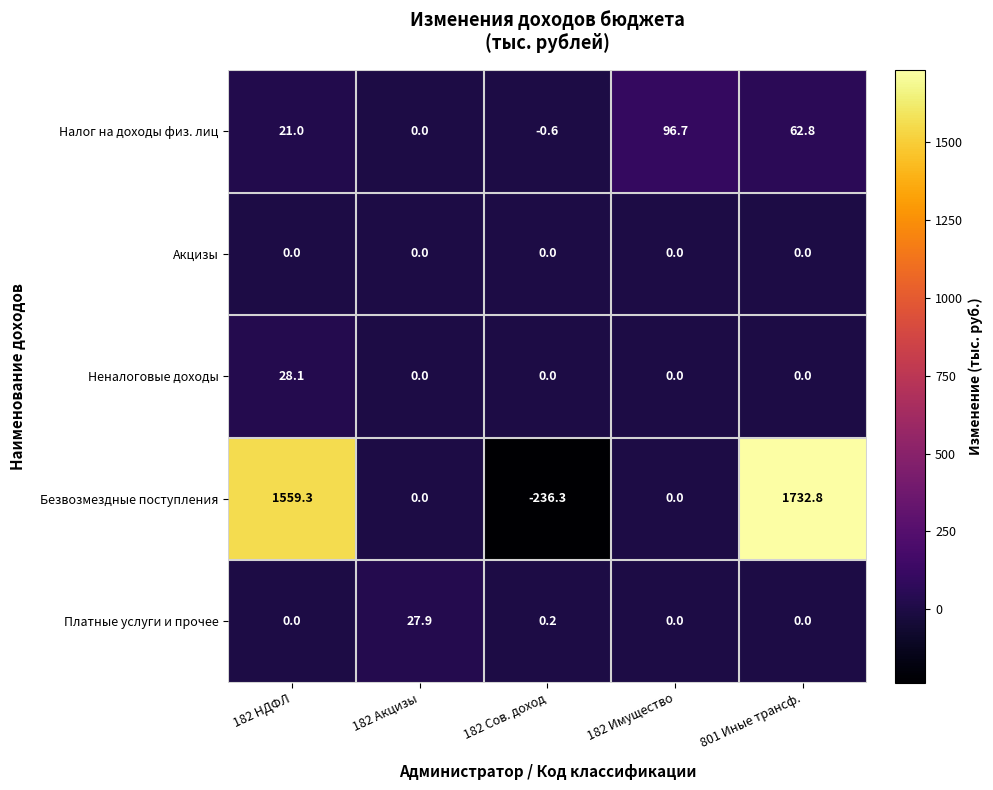

Which series has the largest range (max minus min)?

Безвозмездные поступления